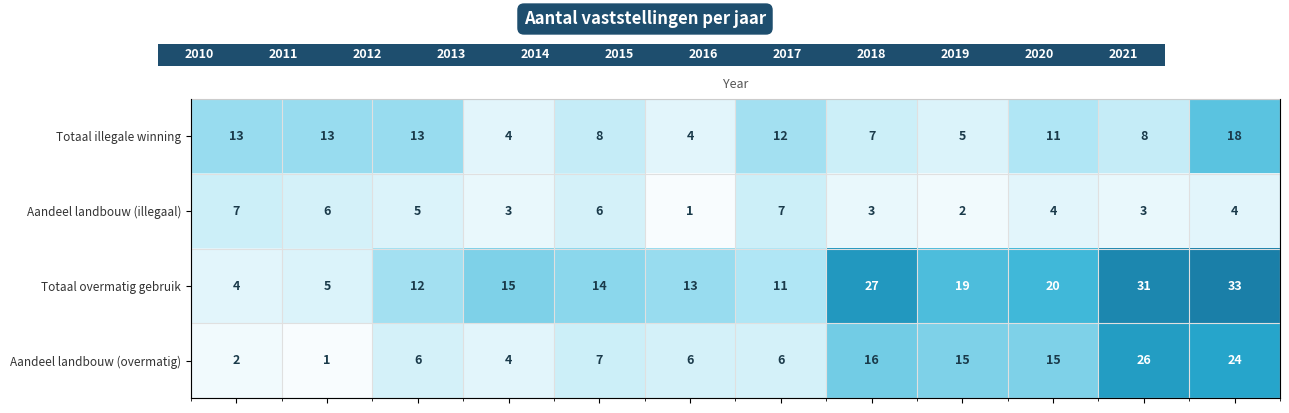

How many values in the Aandeel landbouw (overmatig) series are below 7?

6